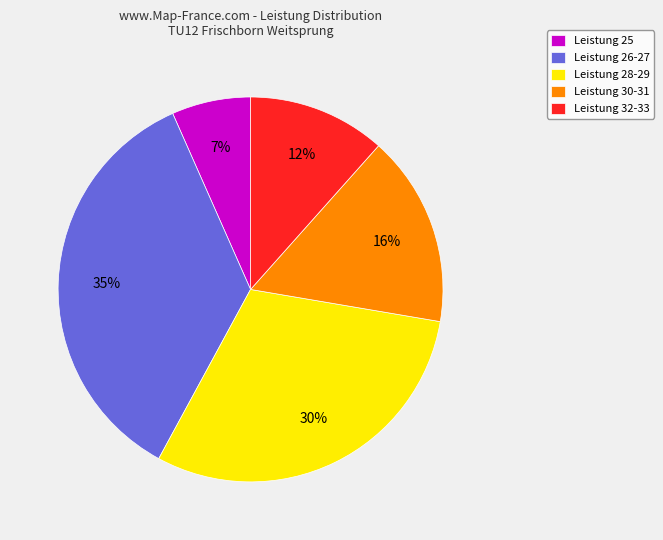

How many slices are in this pie chart?

5